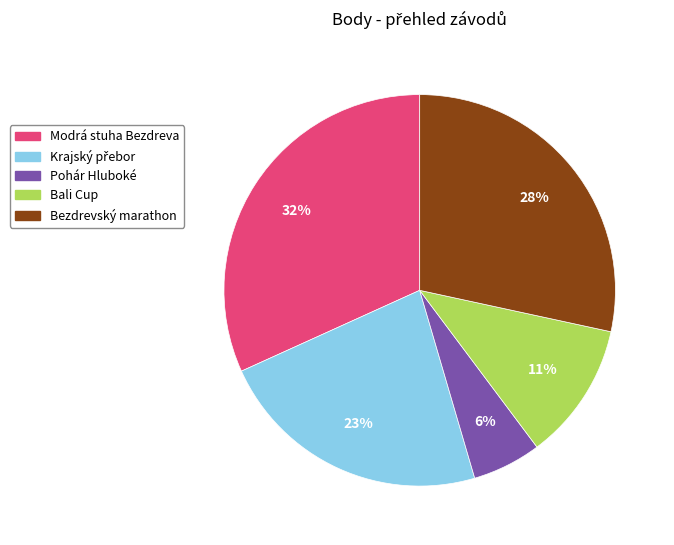

Is Bali Cup the majority of the pie?

No